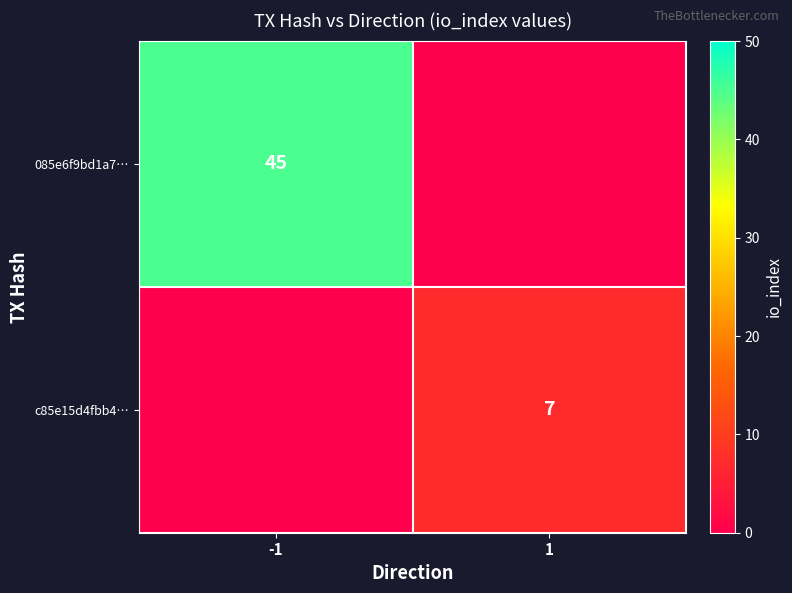

Rank the series by their average value, from highest to lowest.

085e6f9bd1a7…, c85e15d4fbb4…